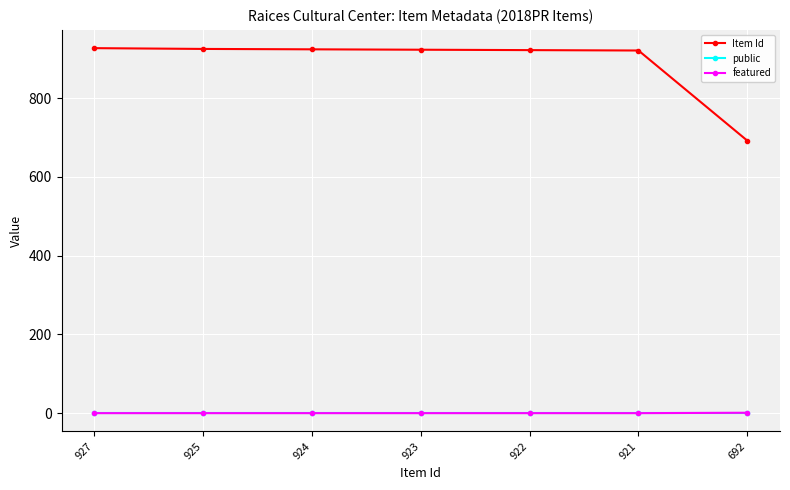

How many data points in Item Id are less than 923?

3